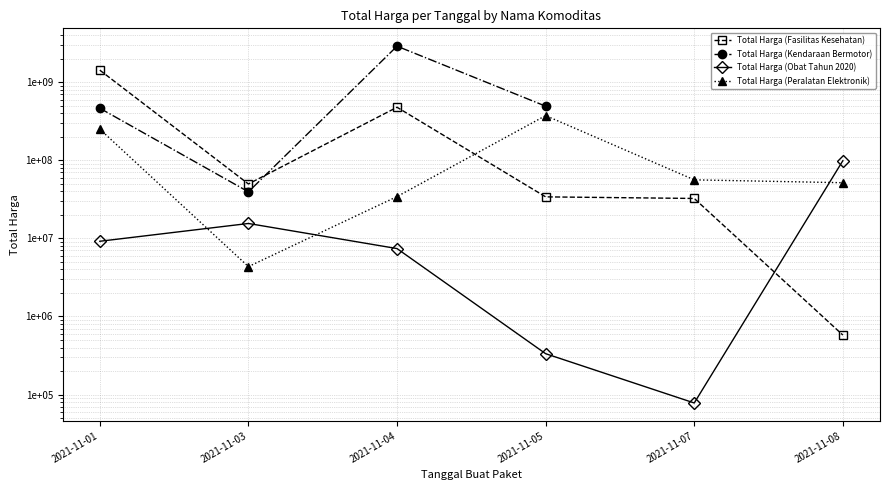

What is the approximate value of Total Harga (Kendaraan Bermotor) at 2021-11-01?

464002100.0